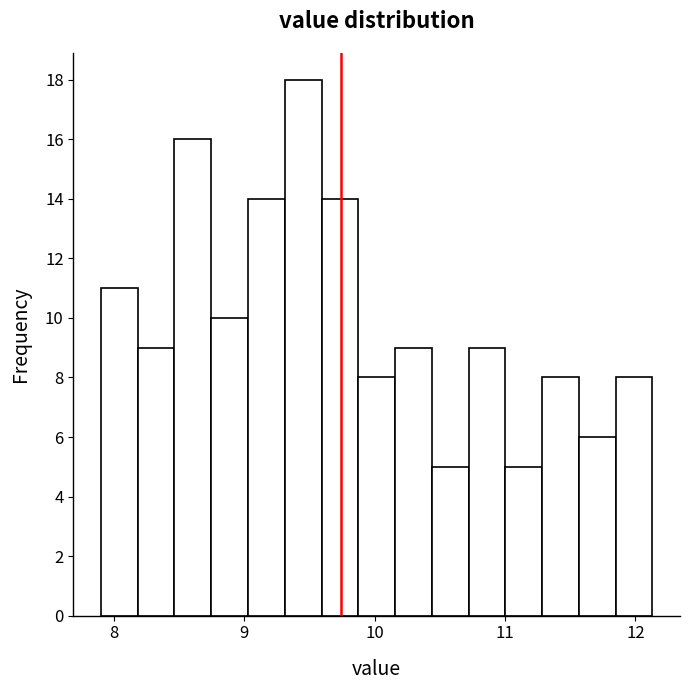

Around what value on the x-axis is the tallest bar? Give the approximate position of its centre, as read against the axis.

9.5